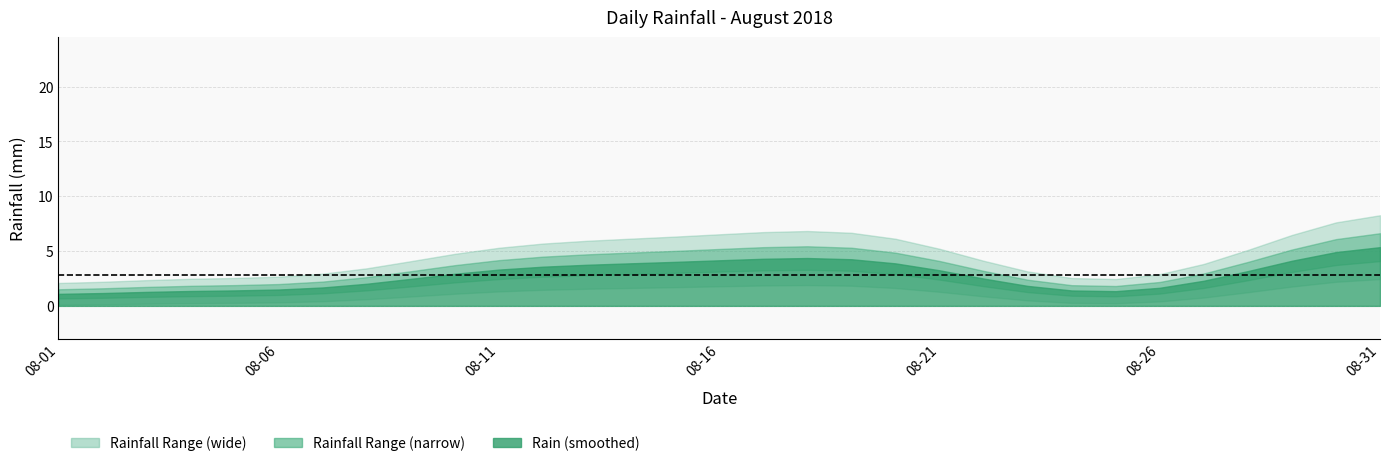

At which category does the data reach its first local valley?

2018-08-03